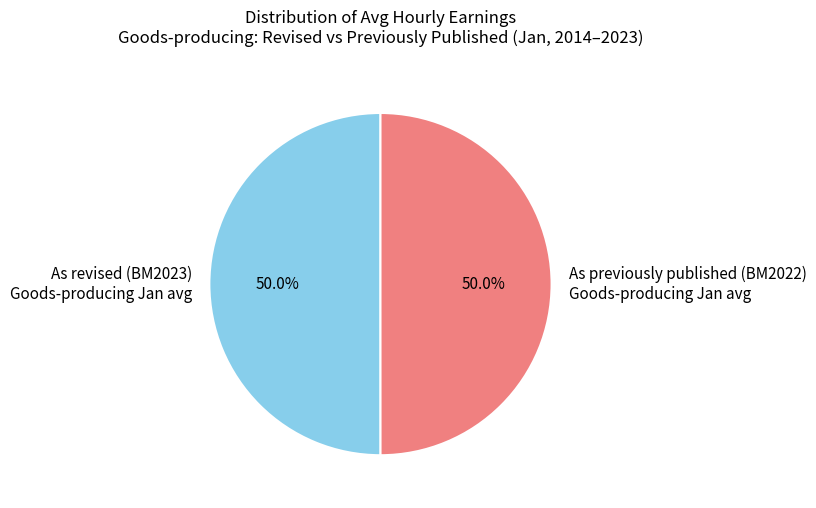

What is the ratio of the value at As revised (BM2023) Goods-producing Jan avg to the value at As previously published (BM2022) Goods-producing Jan avg?

1.0